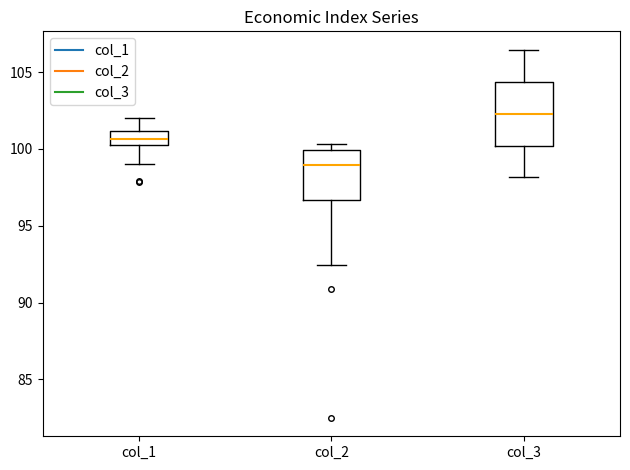

Reading left to right, transcribe this box plot: for each box, give where its median line is, the range the box spans, and where its two whiskers end, as read against the y-axis. The values are not printed on the chart, so give them approximately, as read against the axis.

col_1: median 100.5, box 100.0 to 101.0, whiskers 99.0 to 102.0
col_2: median 99.0, box 96.5 to 100.0, whiskers 92.5 to 100.5
col_3: median 102.5, box 100.0 to 104.5, whiskers 98.0 to 106.5